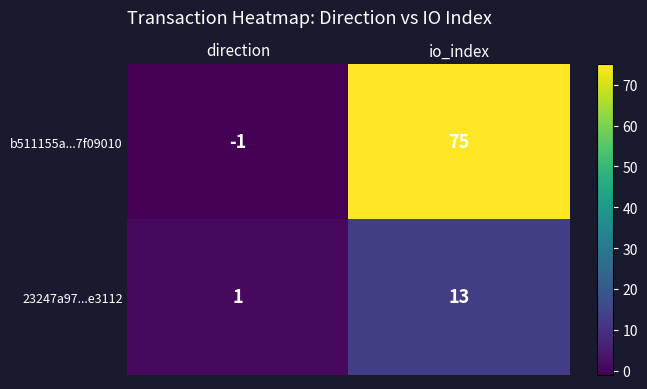

Rank the series at direction from highest to lowest value.

23247a97...e3112, b511155a...7f09010